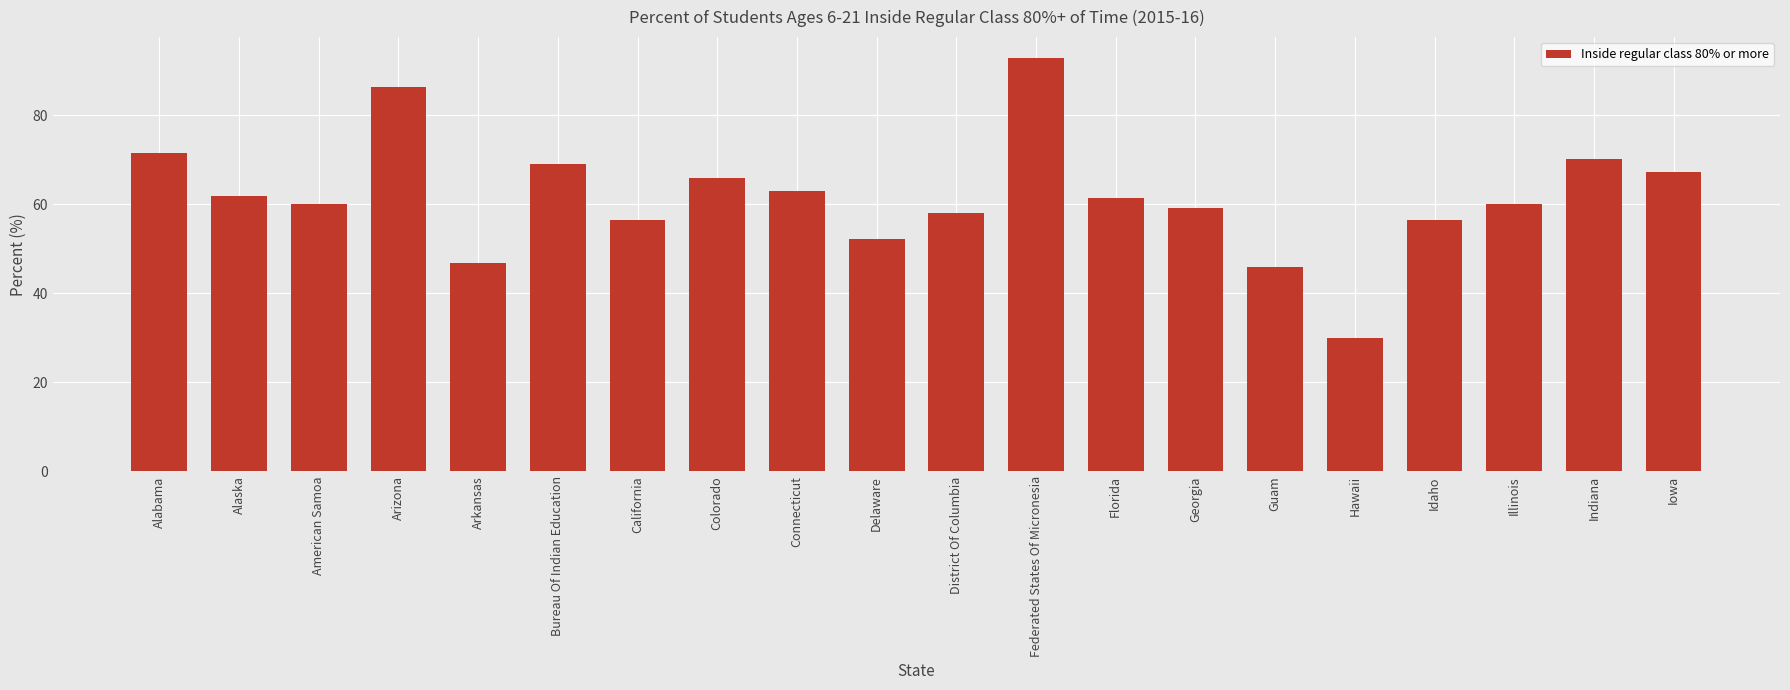

What is the label of the 7th bar from the right?

Georgia